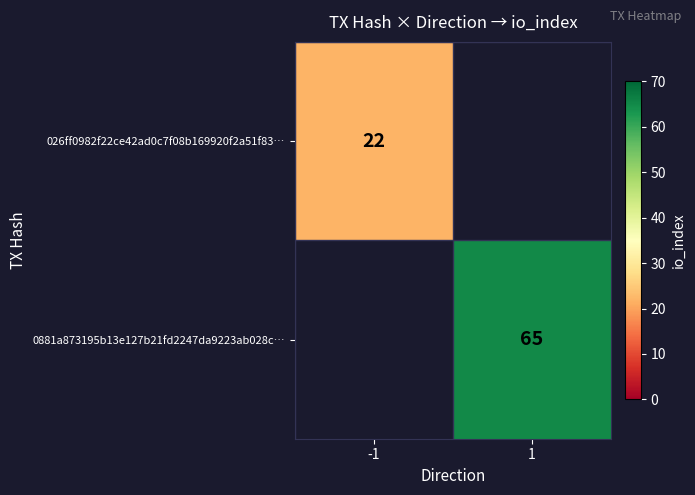

The value of 026ff0982f22ce42ad0c7f08b169920f2a51f83… at -1 is 14. True or false?

False